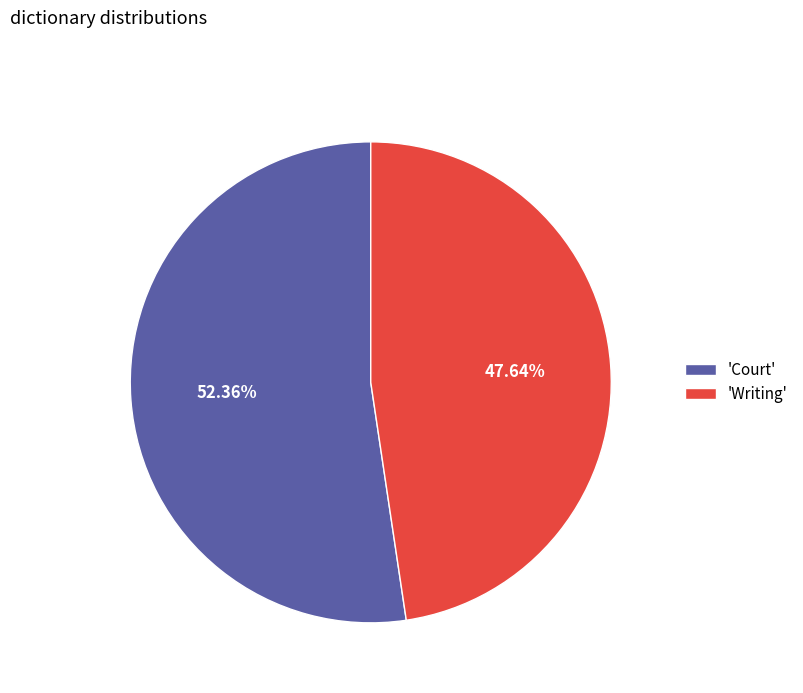

Which slice is the largest?

'Court'